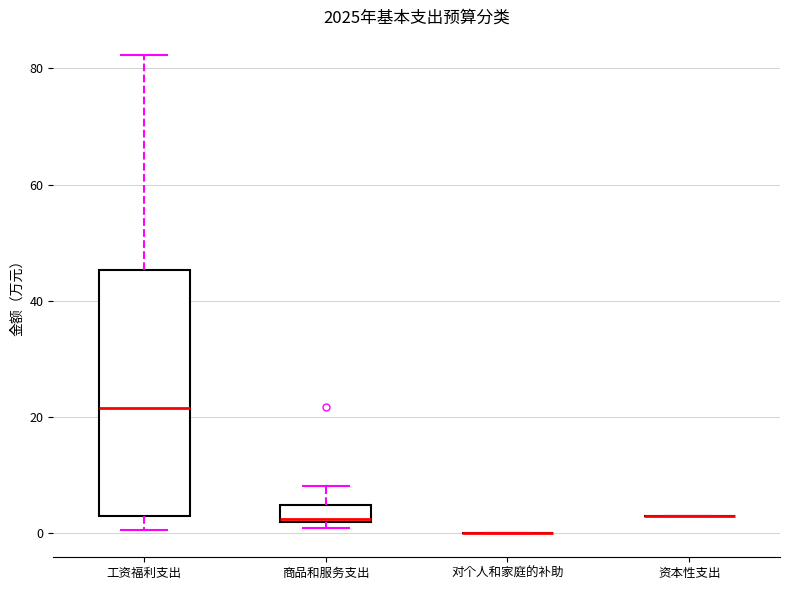

Which box is the tallest, from its lower edge to its upper edge?

工资福利支出